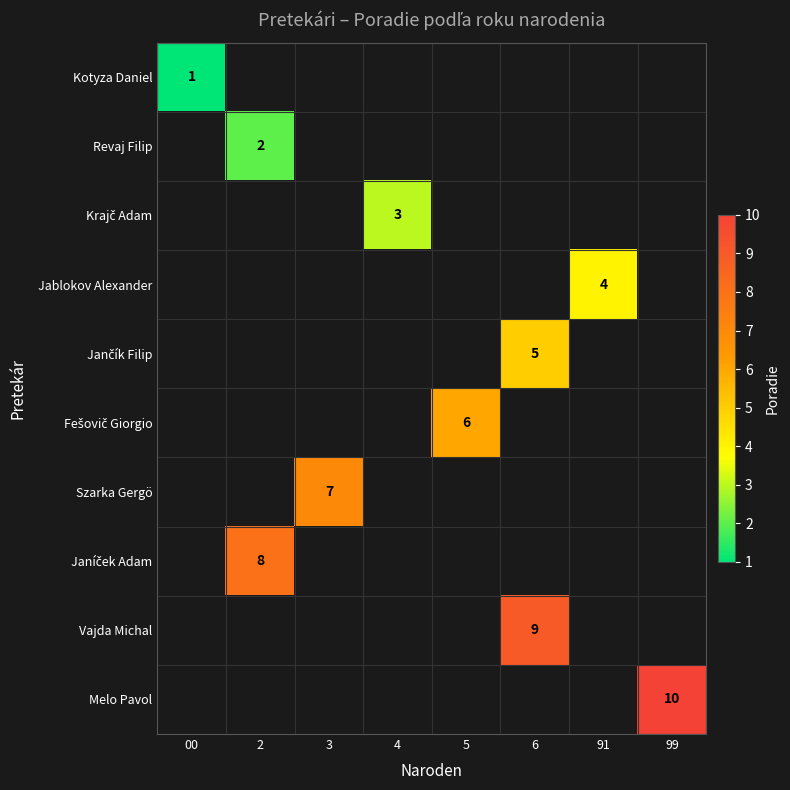

Is the value of Janíček Adam at 91 greater than the value of Jančík Filip at 2?

No